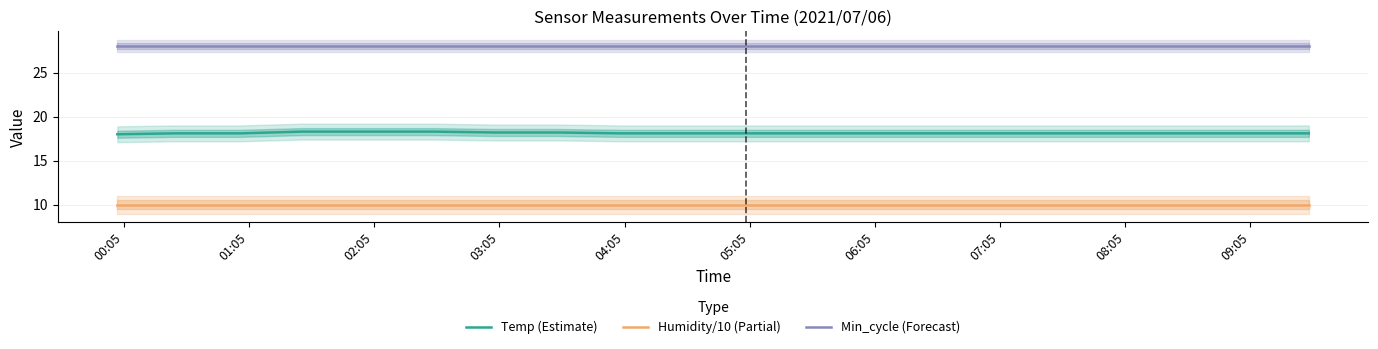

What are all the series names shown in the legend?

Temp (Estimate), Humidity/10 (Partial), Min_cycle (Forecast)